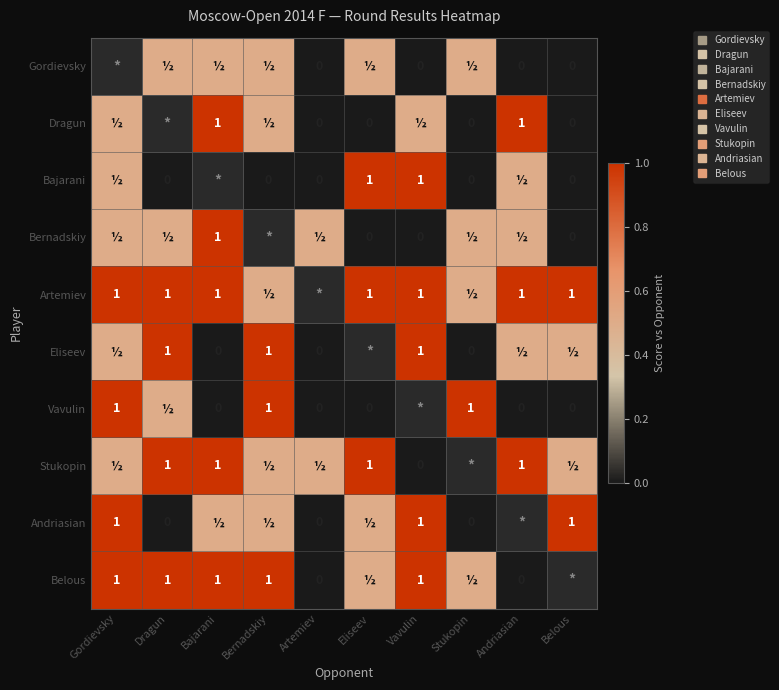

How many Andriasian values are between 0 and 1?

10